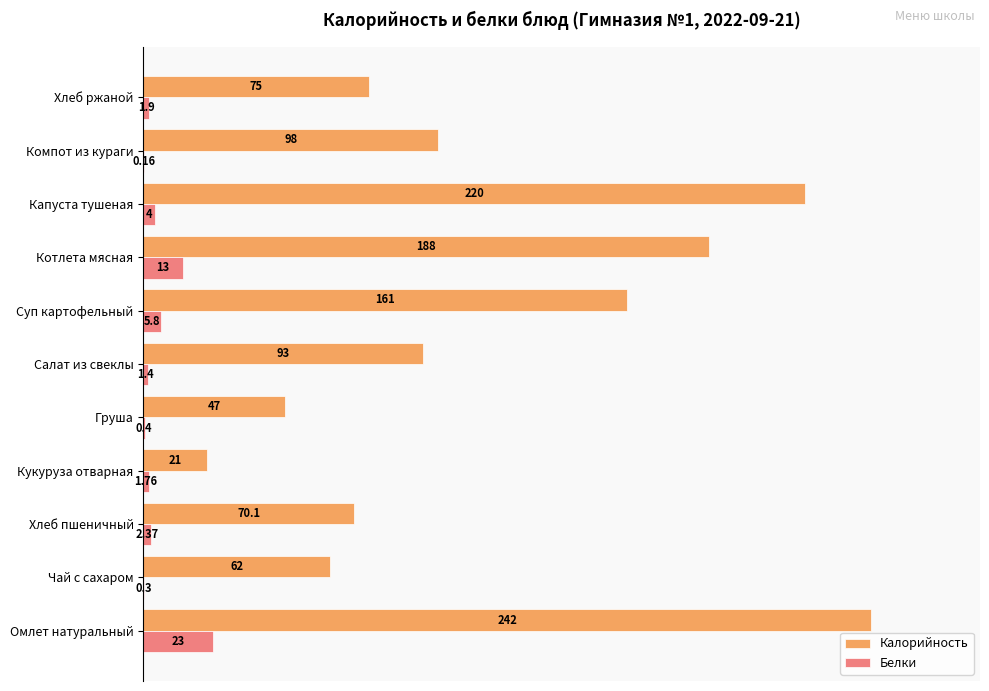

What are all the series names shown in the legend?

Калорийность, Белки